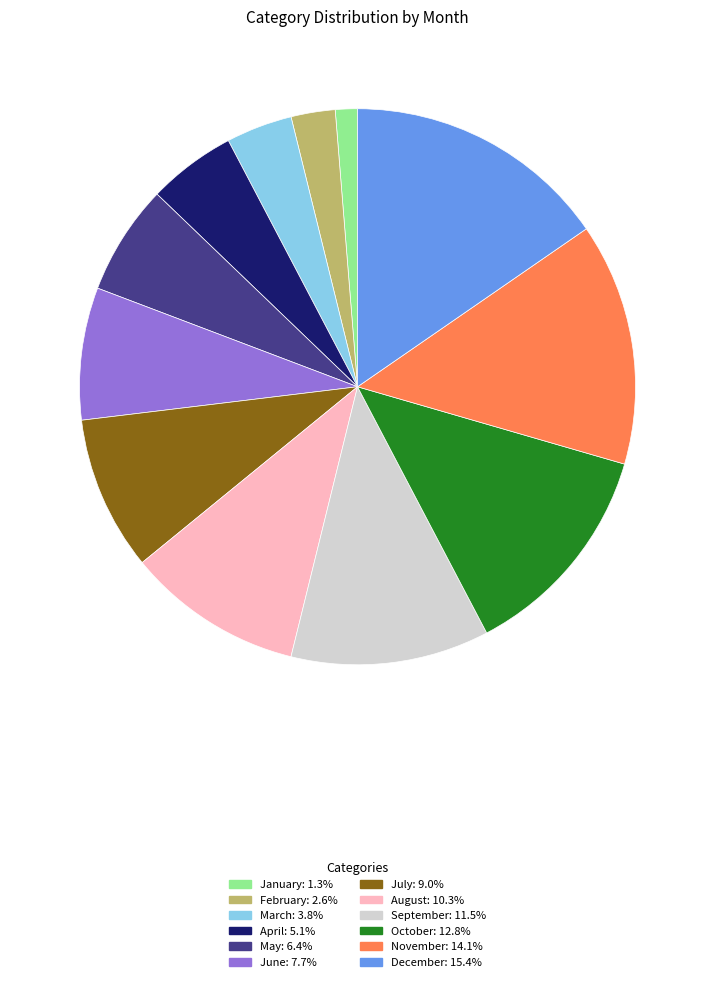

Combined, do October and November account for over 50%?

No